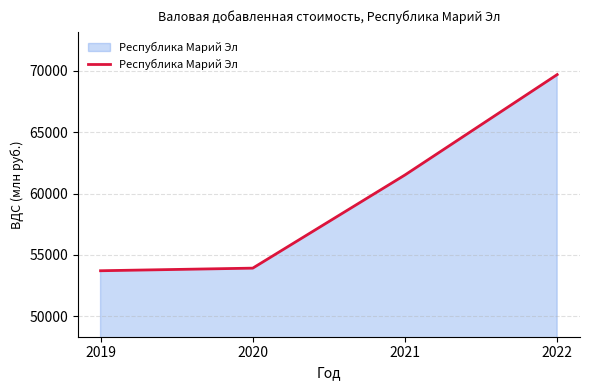

Which category has the lowest value across all series?

2019